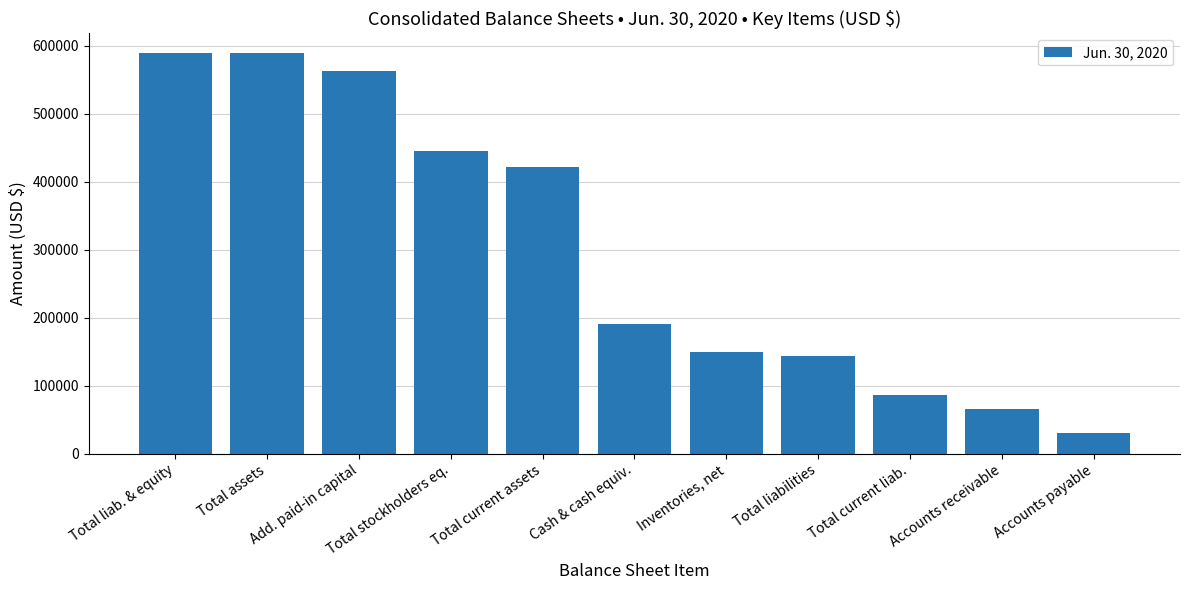

Read the value at Total liabilities, to the nearest 100.

143500